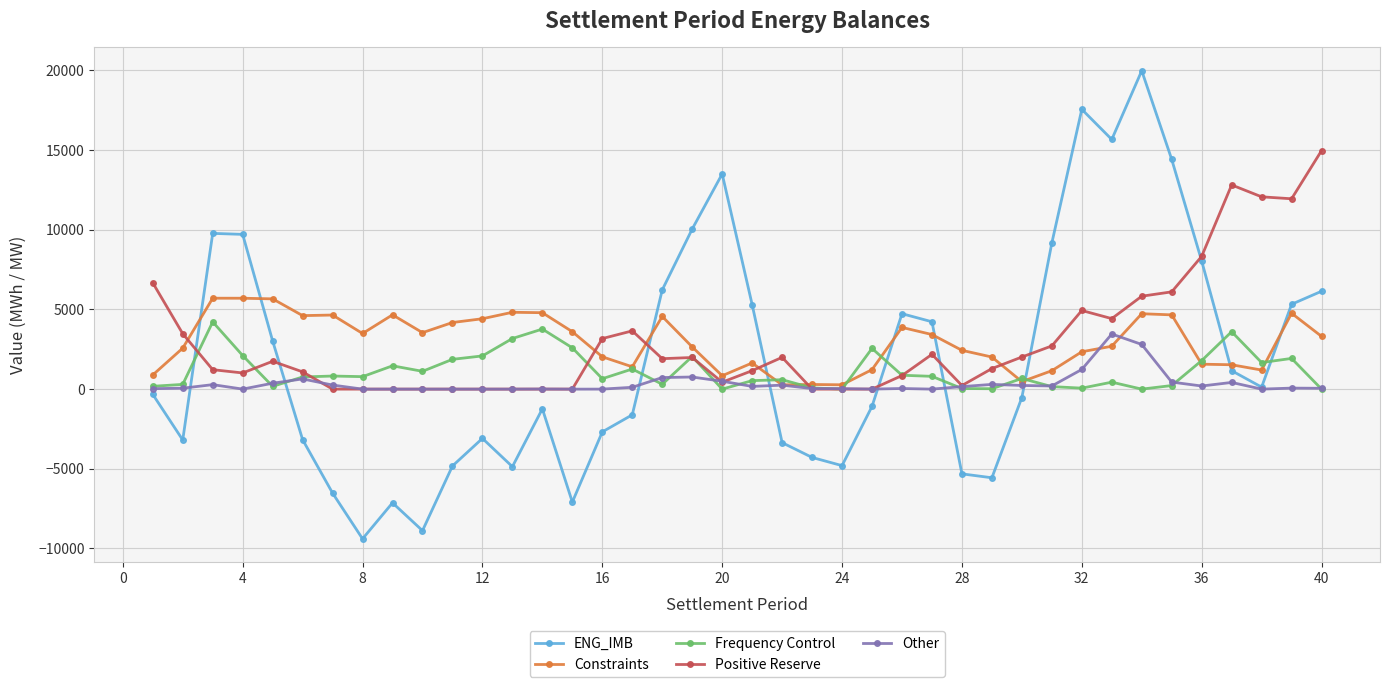

What are all the series names shown in the legend?

ENG_IMB, Constraints, Frequency Control, Positive Reserve, Other